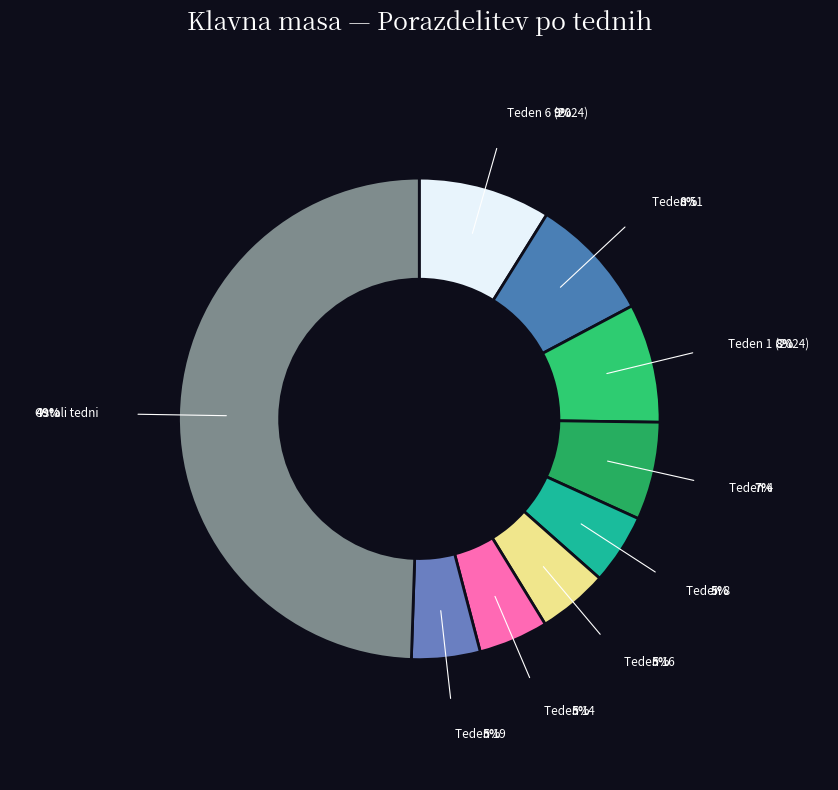

How many segments does this pie chart have?

9